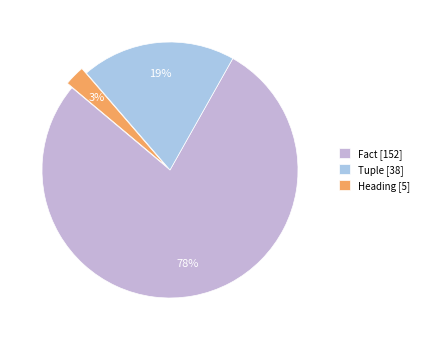

How many slices are in this pie chart?

3